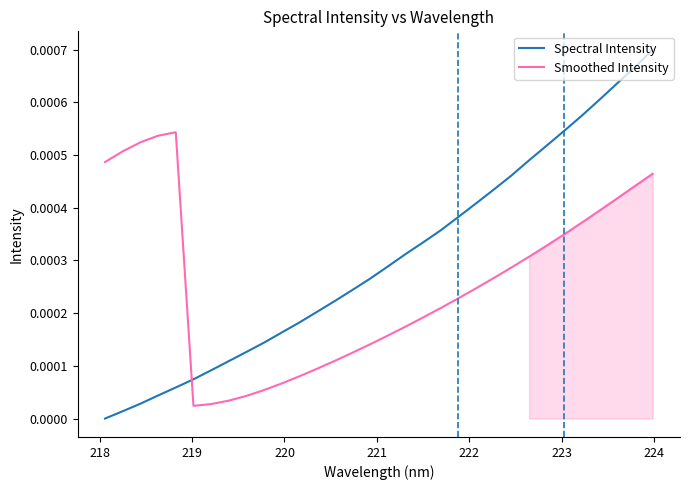

Which series has the largest range (max minus min)?

Spectral Intensity